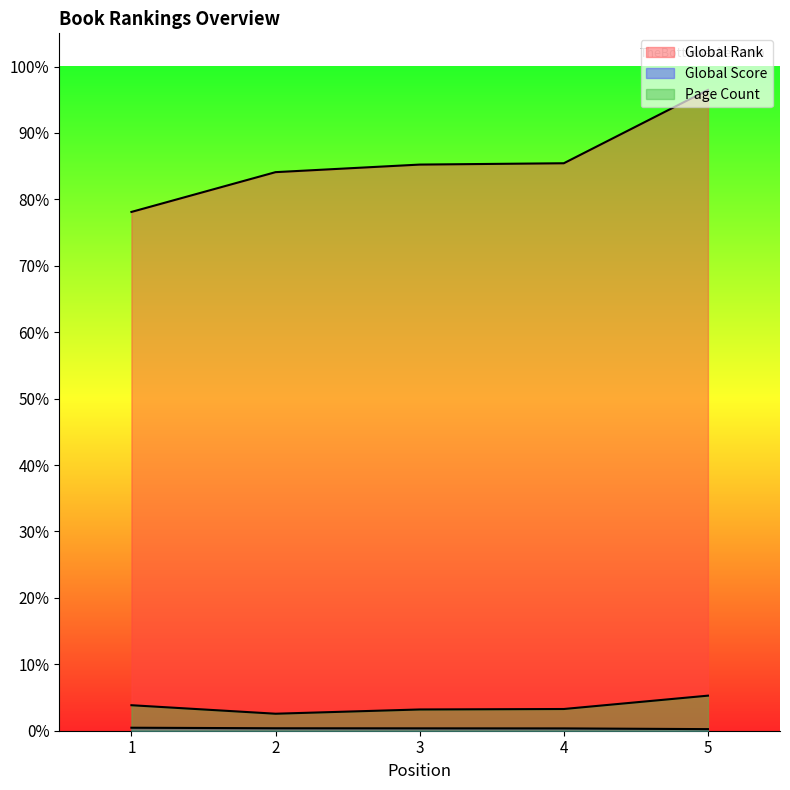

True or false: Page Count and Global Score cross at least once.

False